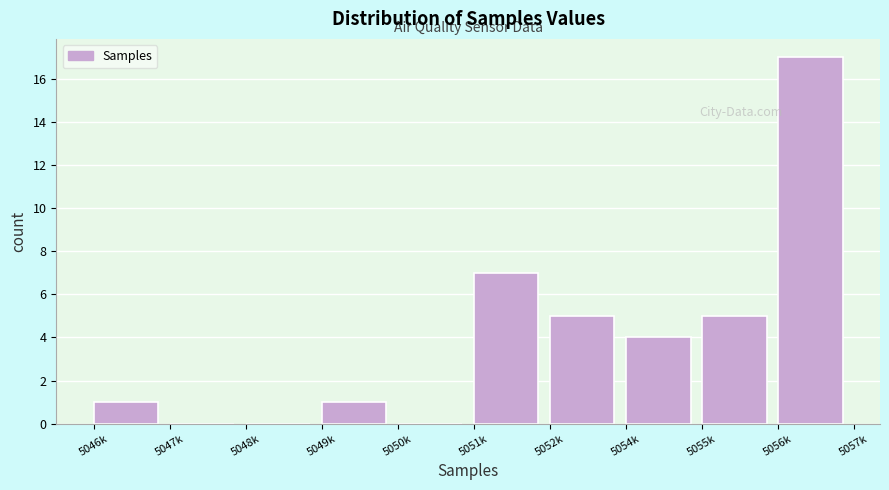

Reading left to right, extract all data points from this chart.

5046k=1	5047k=0	5048k=0	5049k=1	5050k=0	5051k=7	5052k=5	5054k=4	5055k=5	5056k=17